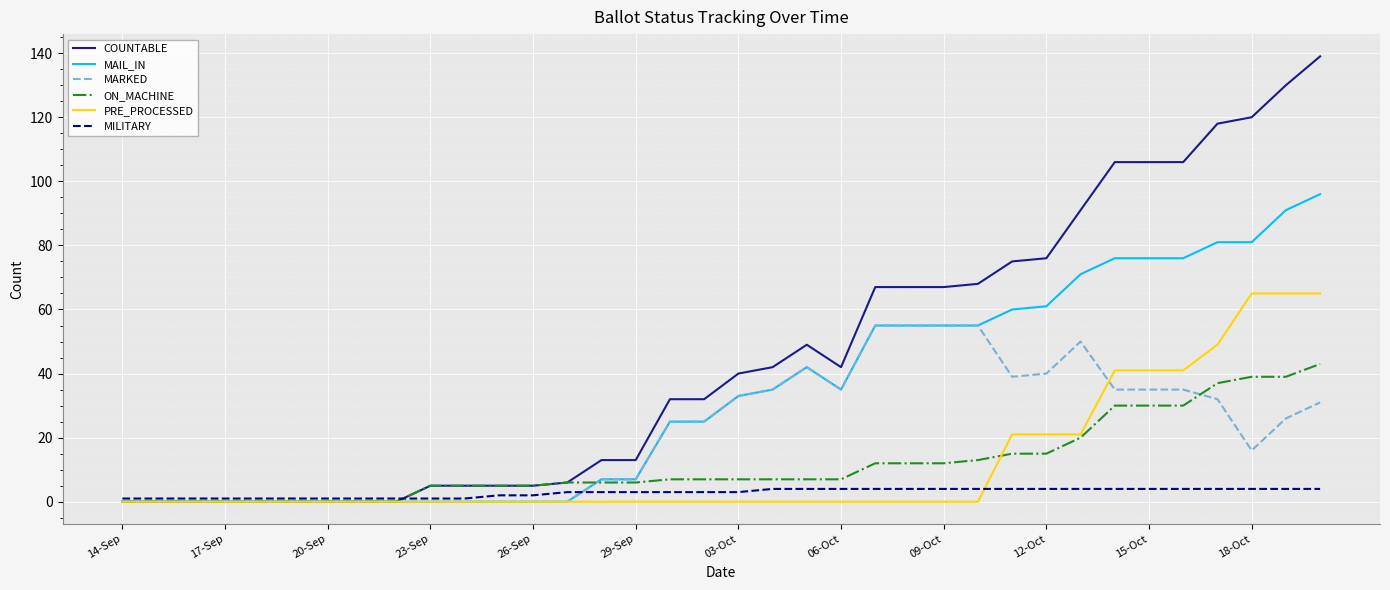

Which series has the widest spread of values?

COUNTABLE